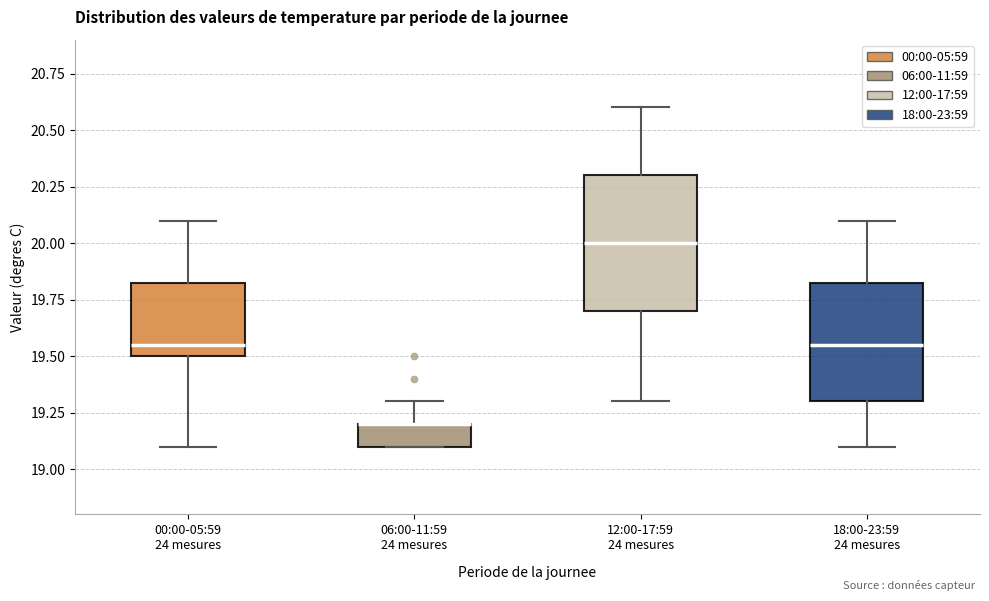

Where is the upper edge of the box for 06:00-11:59 24 mesures on the y-axis? The values are not printed on the chart, so give them approximately, as read against the axis.

19.20